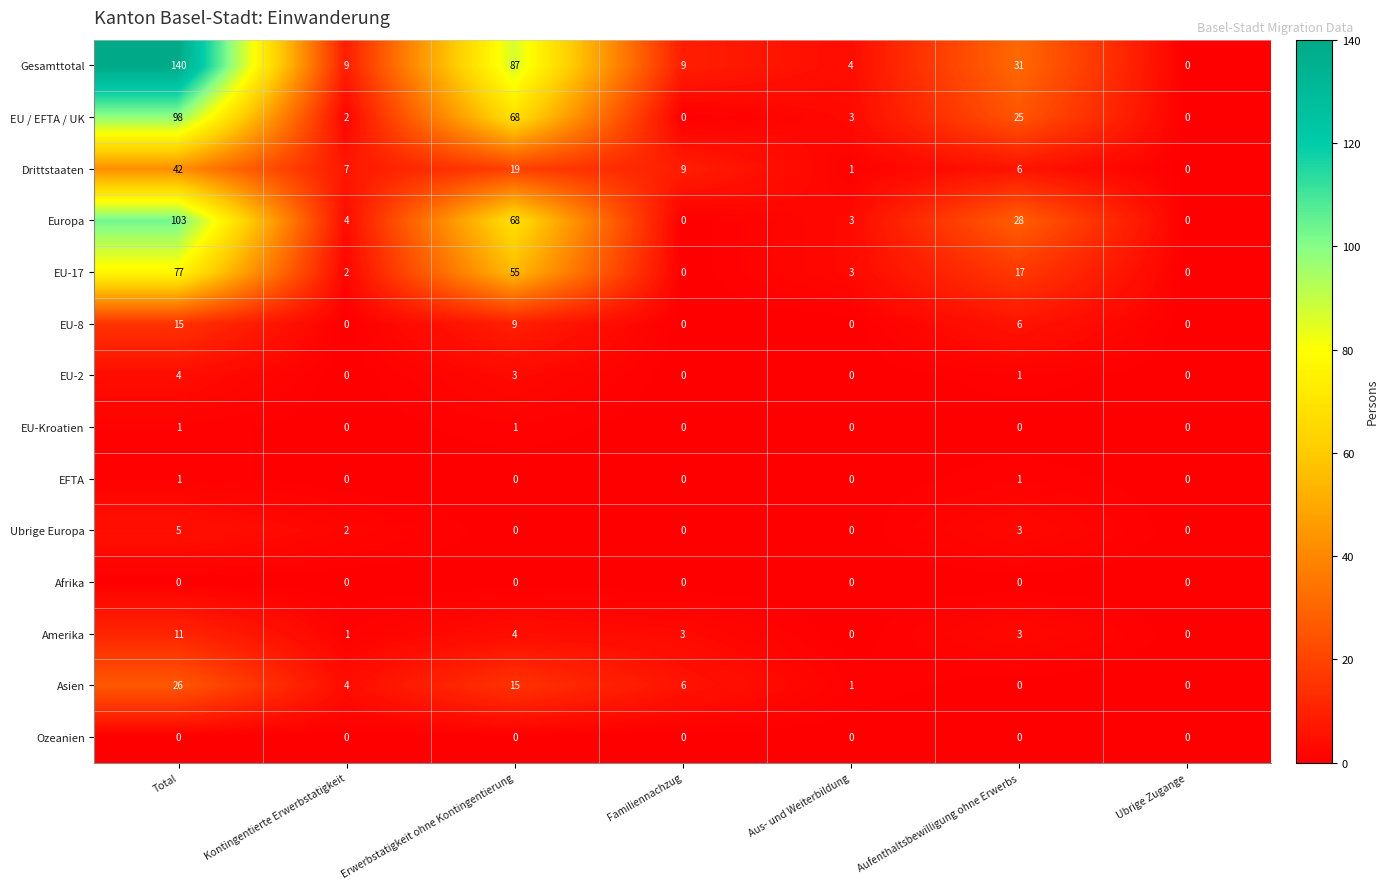

What is the sum of all Ubrige Europa values?

10